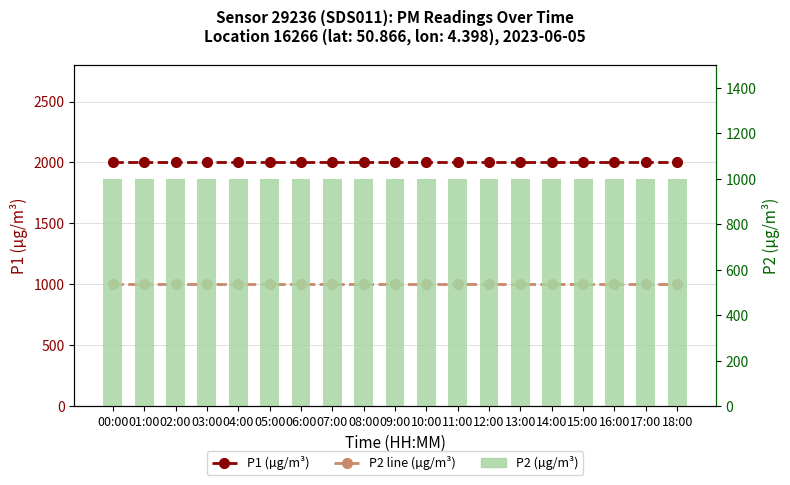

At which label is P1 (µg/m³) closest to 1999?

00:00